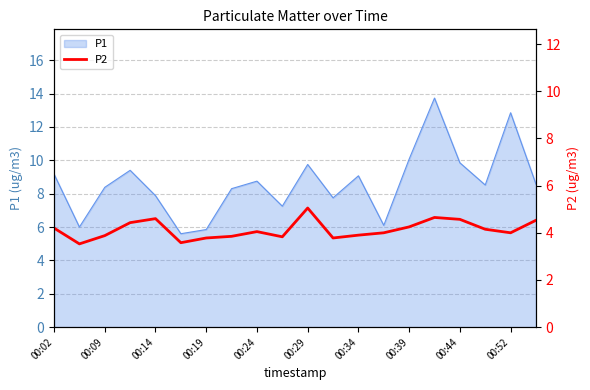

Is it true that P1 equals 10.1 at 00:39?

True